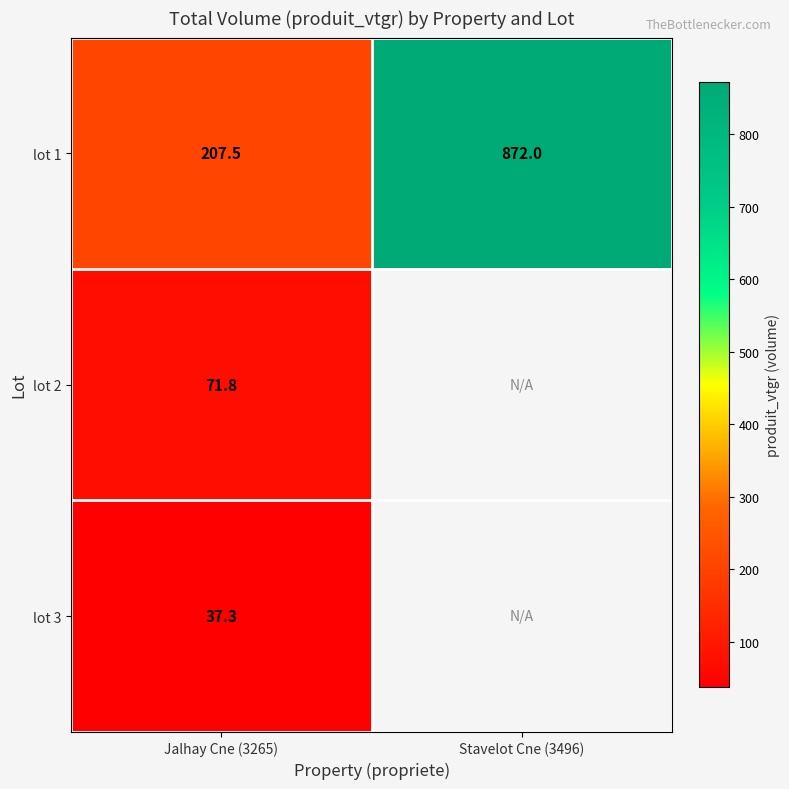

True or false: lot 1 has a value of 333.2 at Jalhay Cne (3265).

False